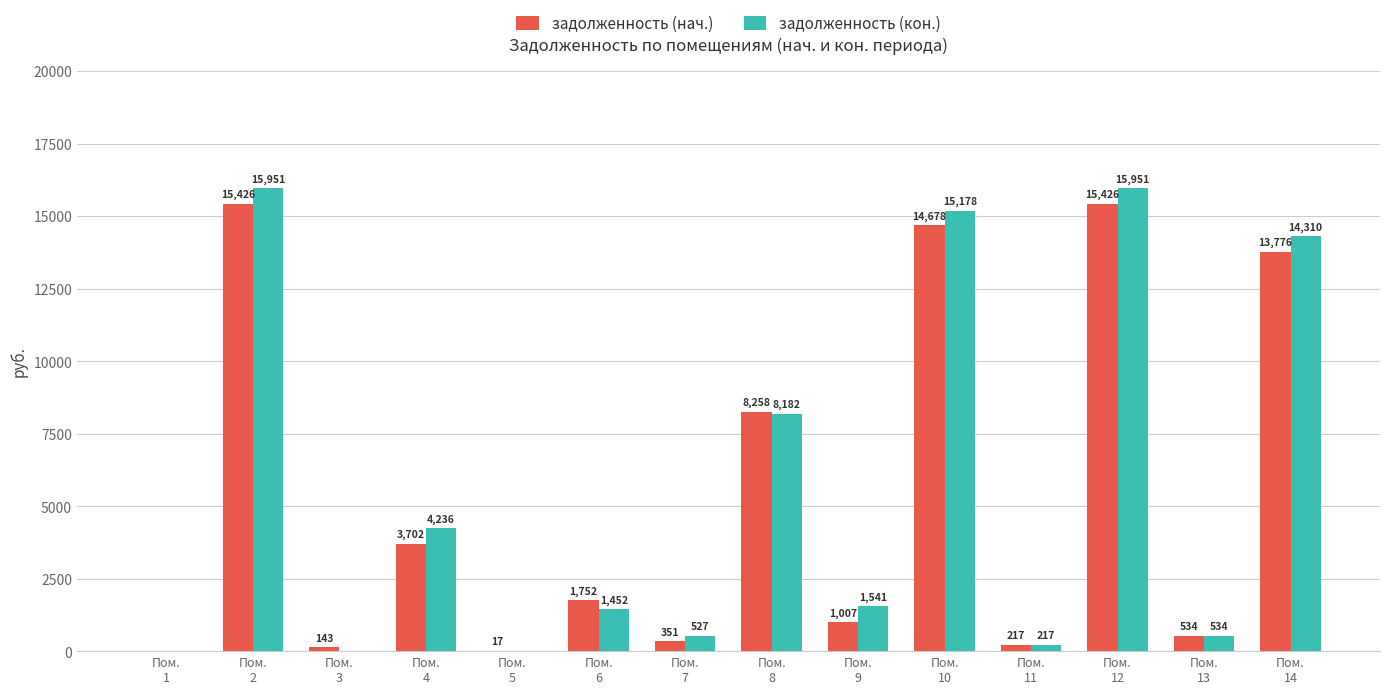

How many groups of bars are there?

14